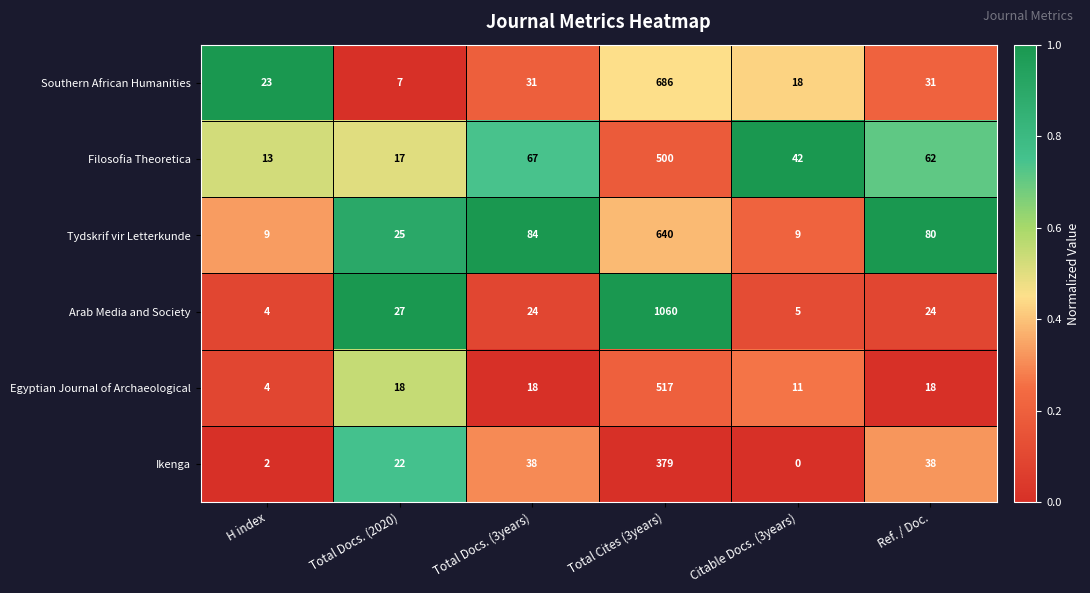

List the series in order of their peak value, lowest first.

Ikenga, Filosofia Theoretica, Egyptian Journal of Archaeological, Tydskrif vir Letterkunde, Southern African Humanities, Arab Media and Society